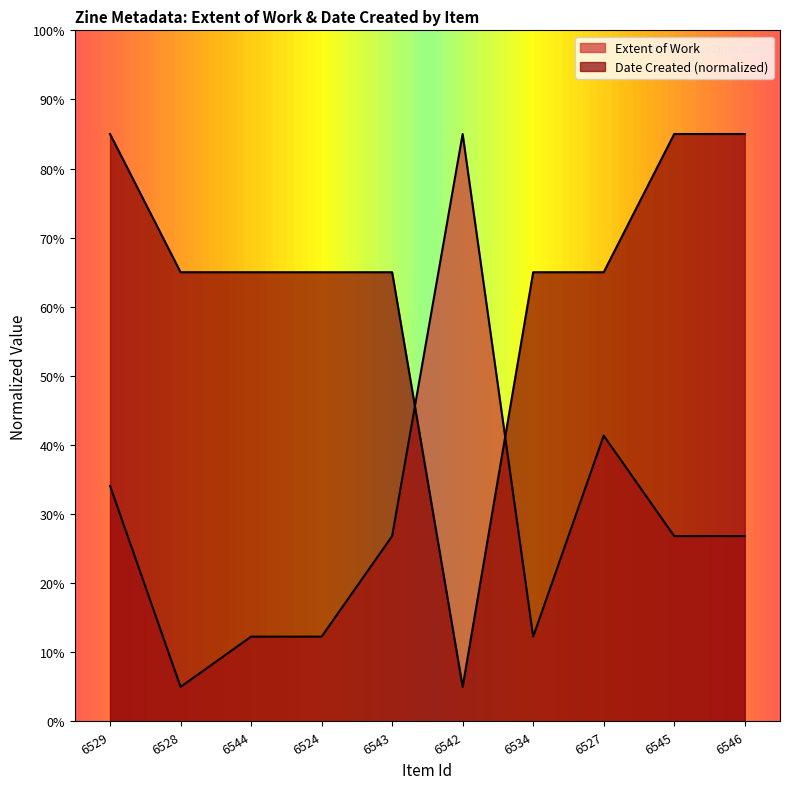

What is the difference between the maximum and second lowest values in the Date Created series?

20.0